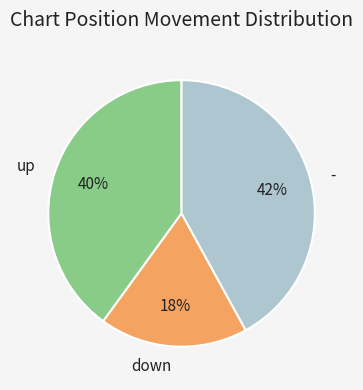

Is it true that down is 18% of the pie?

True